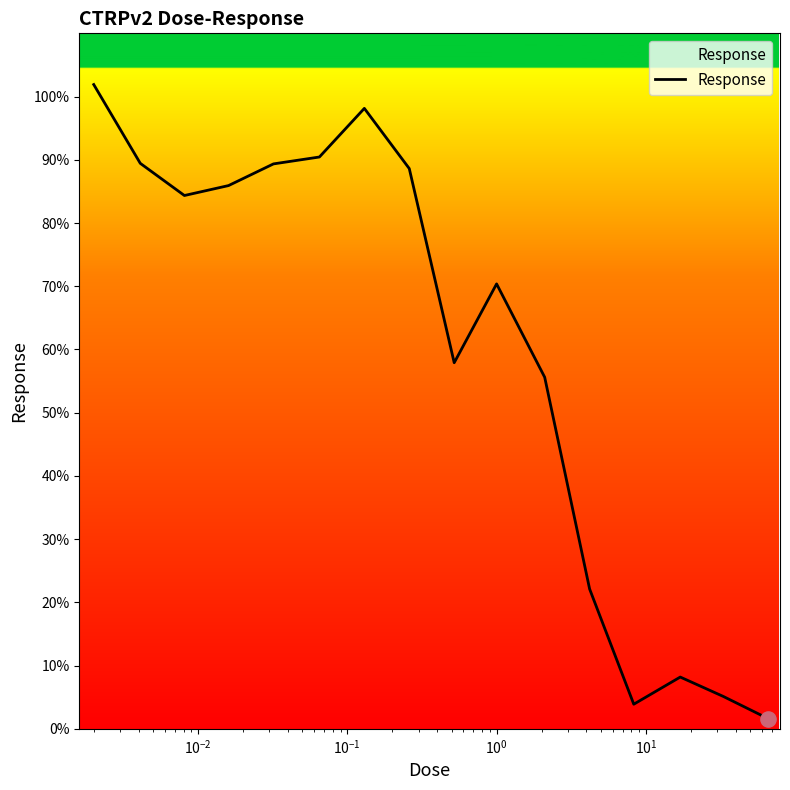

What is the difference between the maximum and minimum values?

100.3